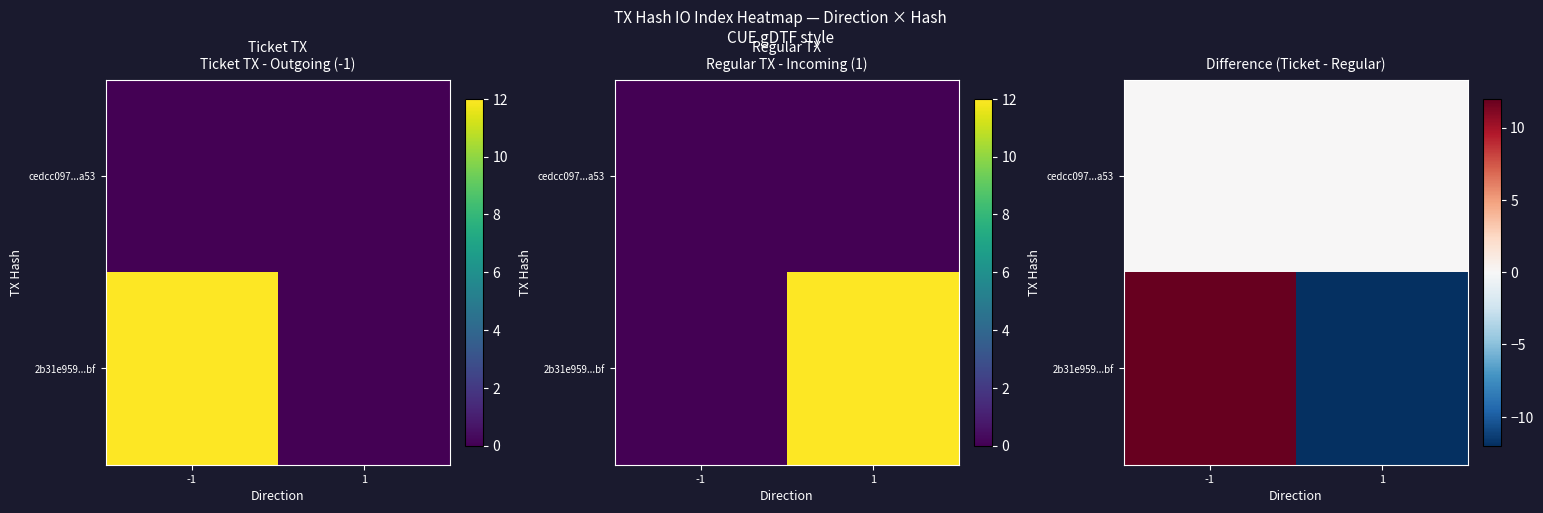

Where is 2b31e959...bf nearest to the value 0?

-1